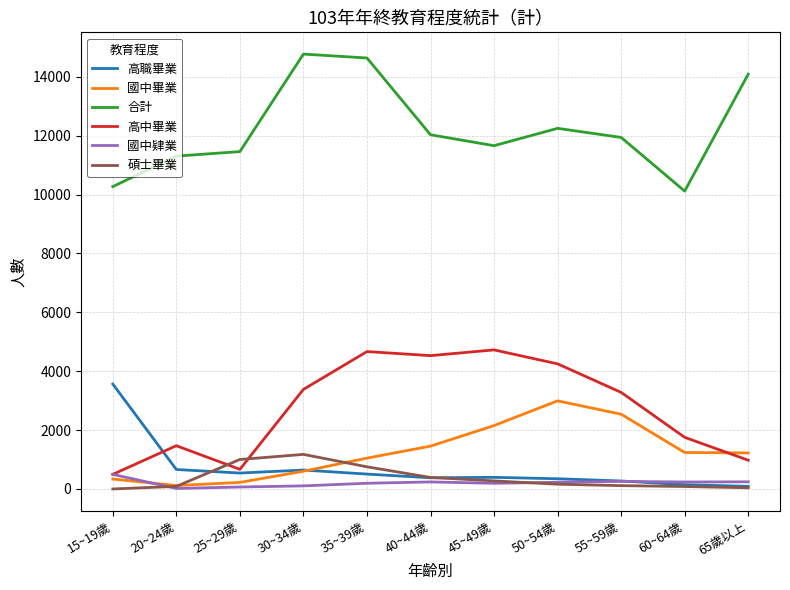

What is the maximum value shown in the chart?

14775